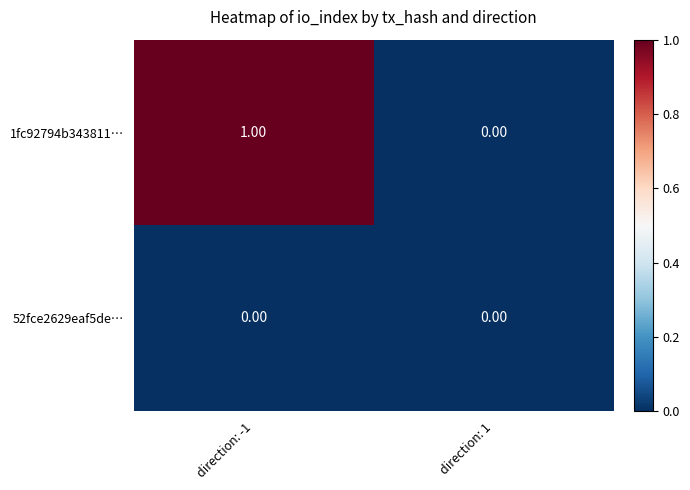

List the series in order of their overall mean, highest first.

1fc92794b343811…, 52fce2629eaf5de…